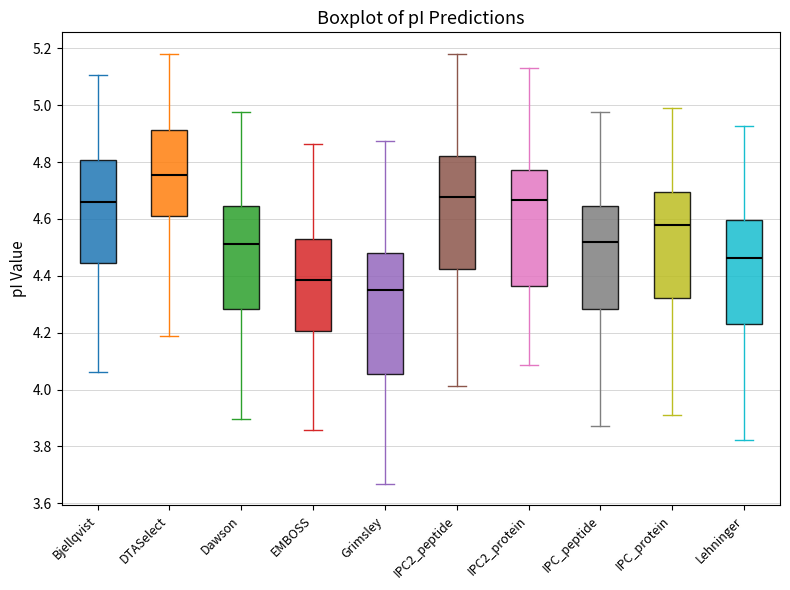

Where is the lower edge of the box for IPC2_protein on the y-axis? The values are not printed on the chart, so give them approximately, as read against the axis.

4.36